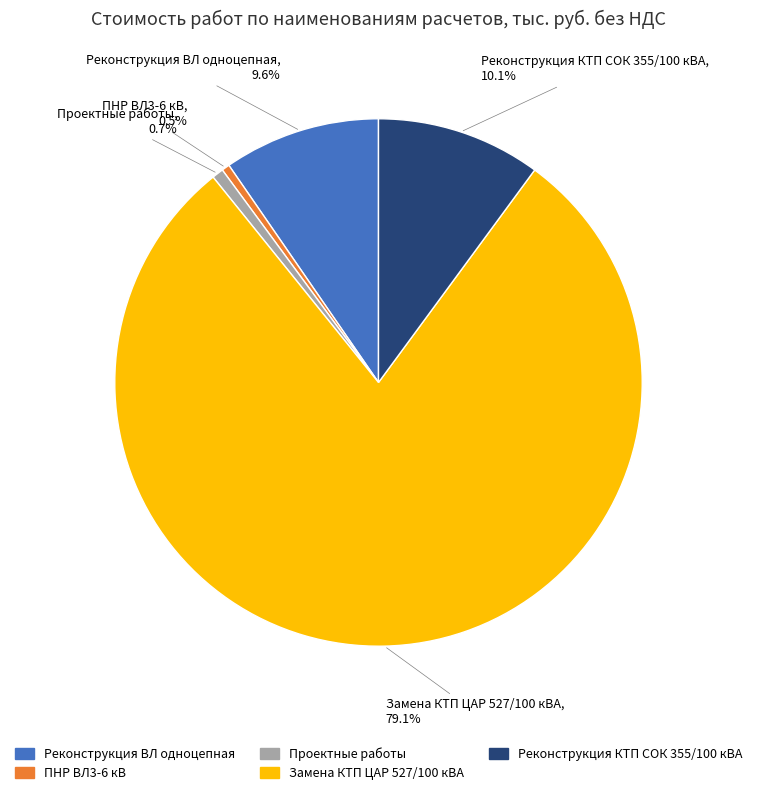

Approximately how many times larger is the value at Реконструкция ВЛ одноцепная compared to Проектные работы?

13.6